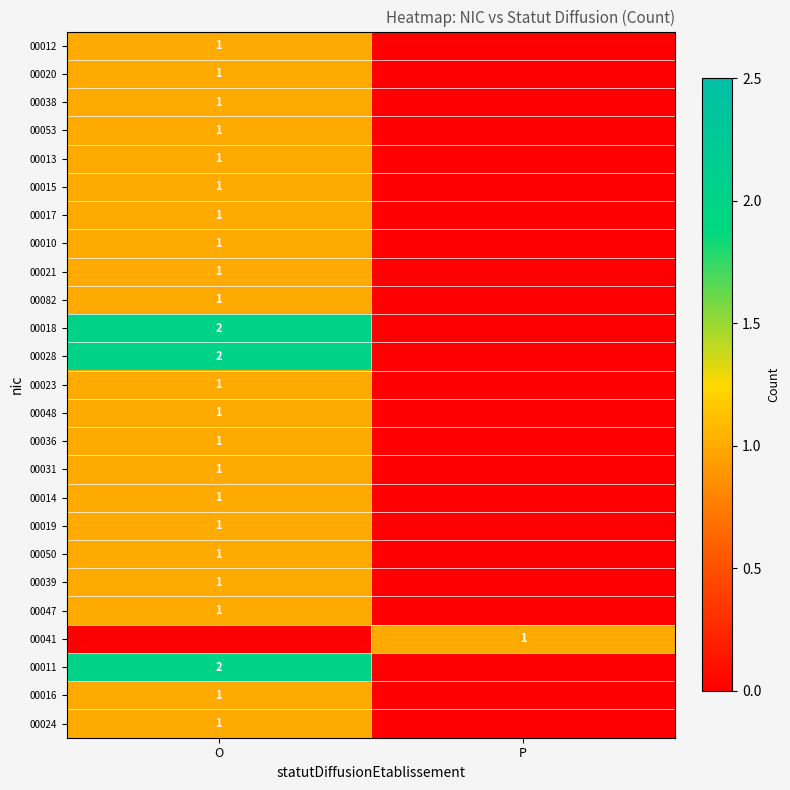

Is it true that 00023 equals 1 at O?

True